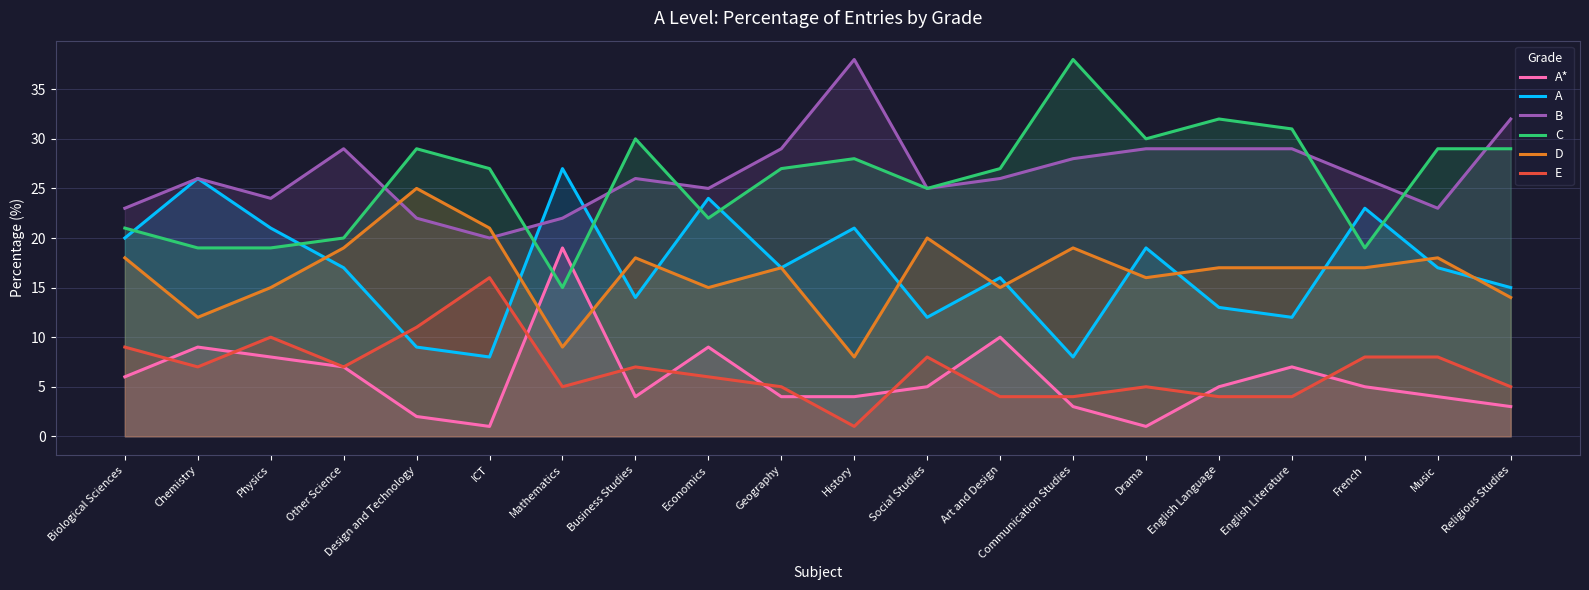

How many lines are shown in the chart?

6